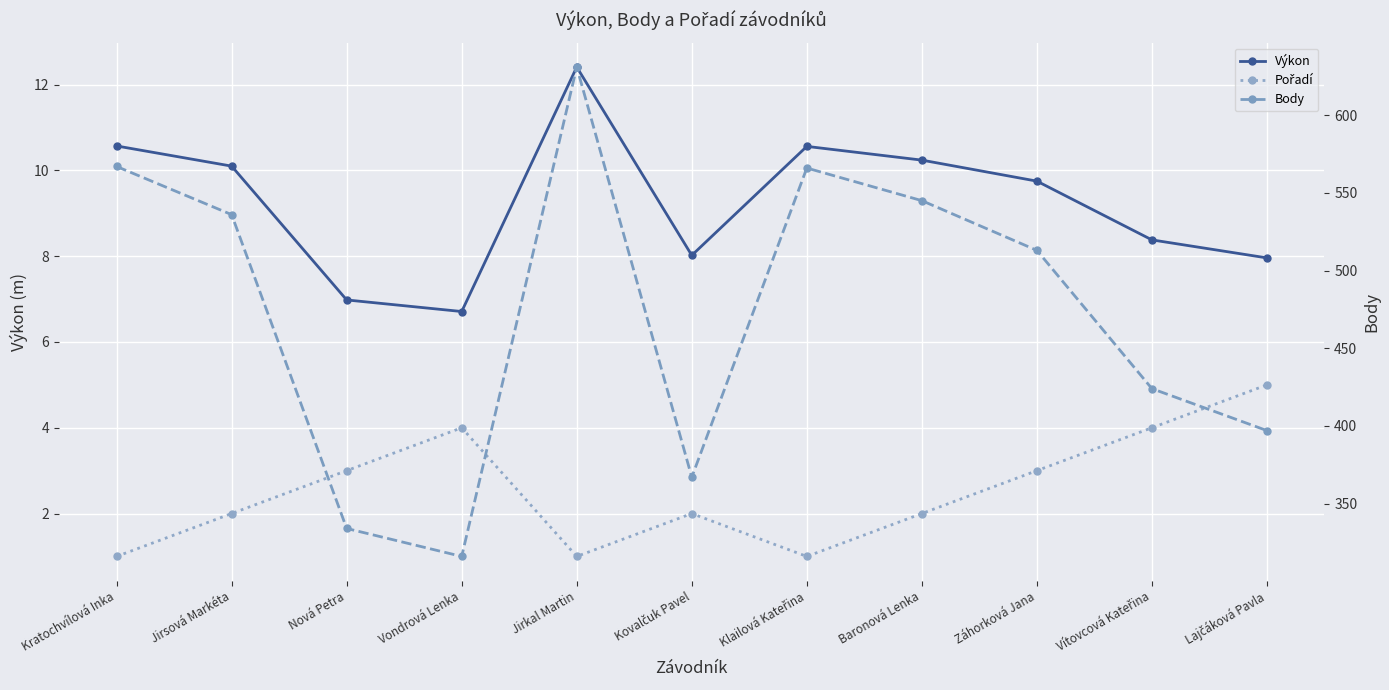

Reading left to right, what are all the values shown in this chart?

Výkon: 10.6	10.1	7.0	6.7	12.4	8.0	10.6	10.2	9.8	8.4	8.0
Pořadí: 1.0	2.0	3.0	4.0	1.0	2.0	1.0	2.0	3.0	4.0	5.0
Body: 567.0	536.0	334.0	316.0	631.0	367.0	566.0	545.0	513.0	424.0	397.0